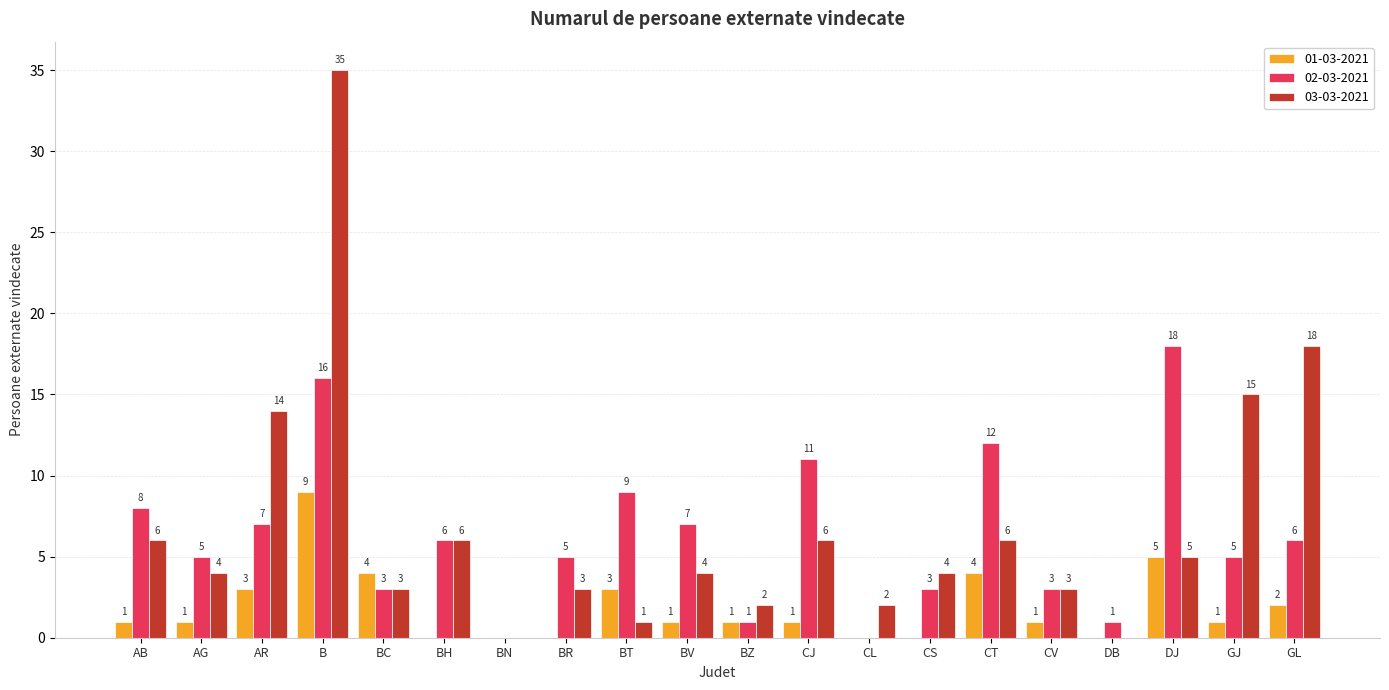

What is the average value of the 03-03-2021 series?

7